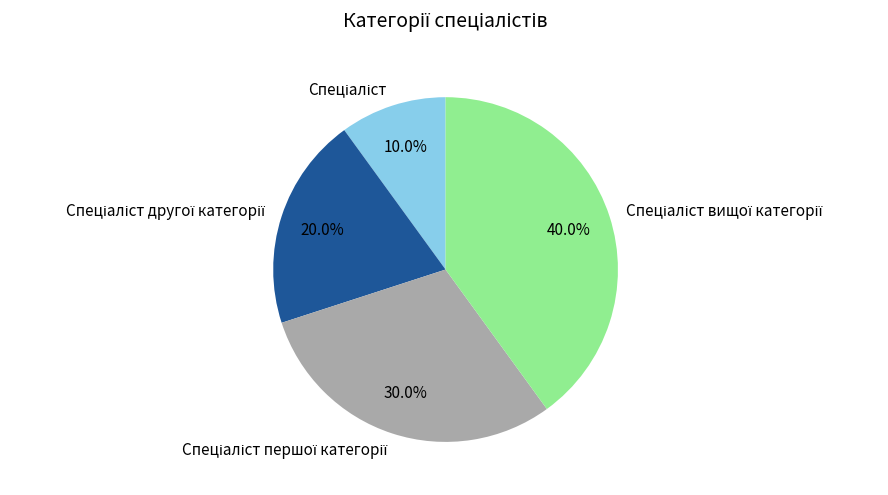

To the nearest percent, what is the difference between the largest and smallest slice percentages?

30%